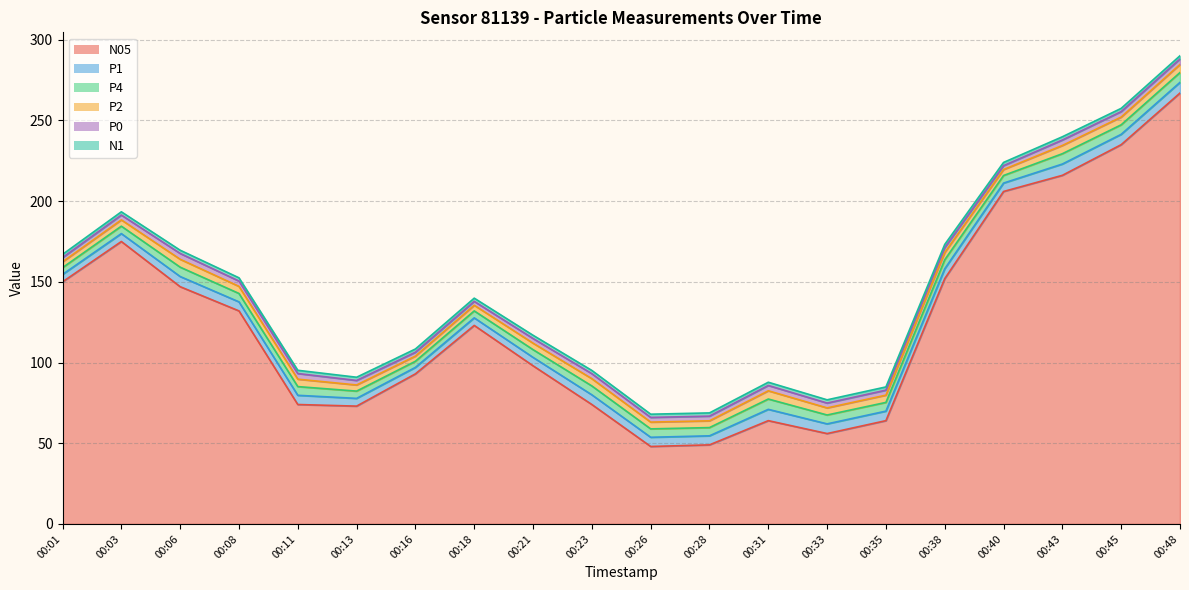

At which category does P0 reach its first local peak?

00:06